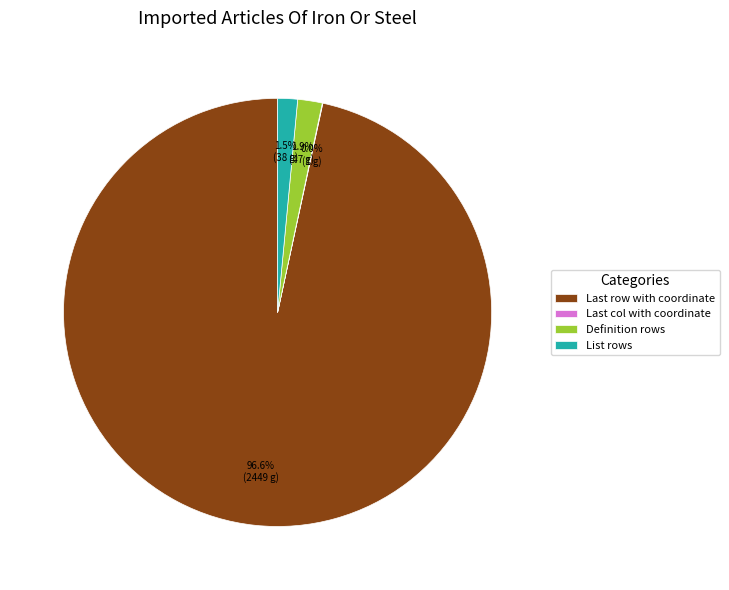

Is there a majority slice in this chart?

Yes